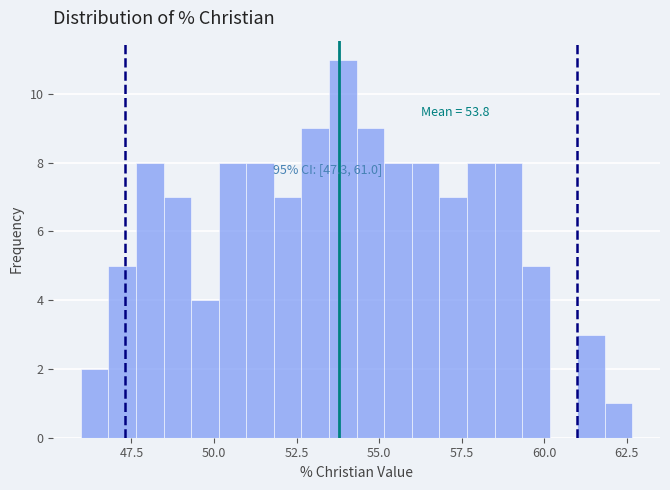

Around what value on the x-axis is the tallest bar? Give the approximate position of its centre, as read against the axis.

54.0